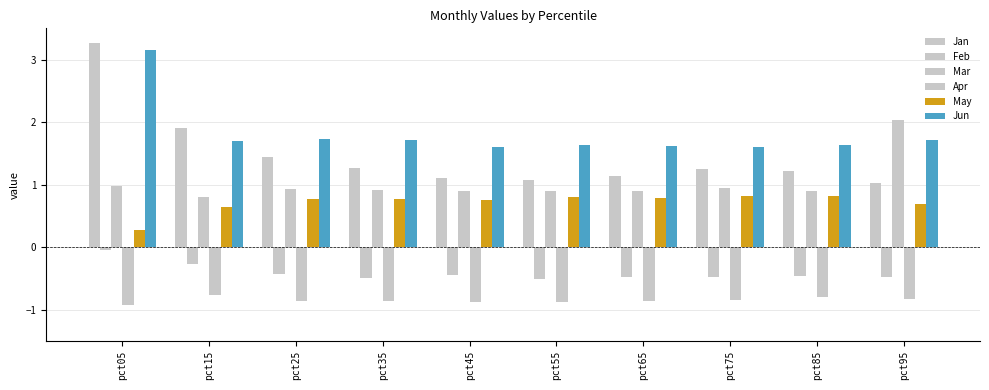

How many Jun values are between 1 and 2?

9